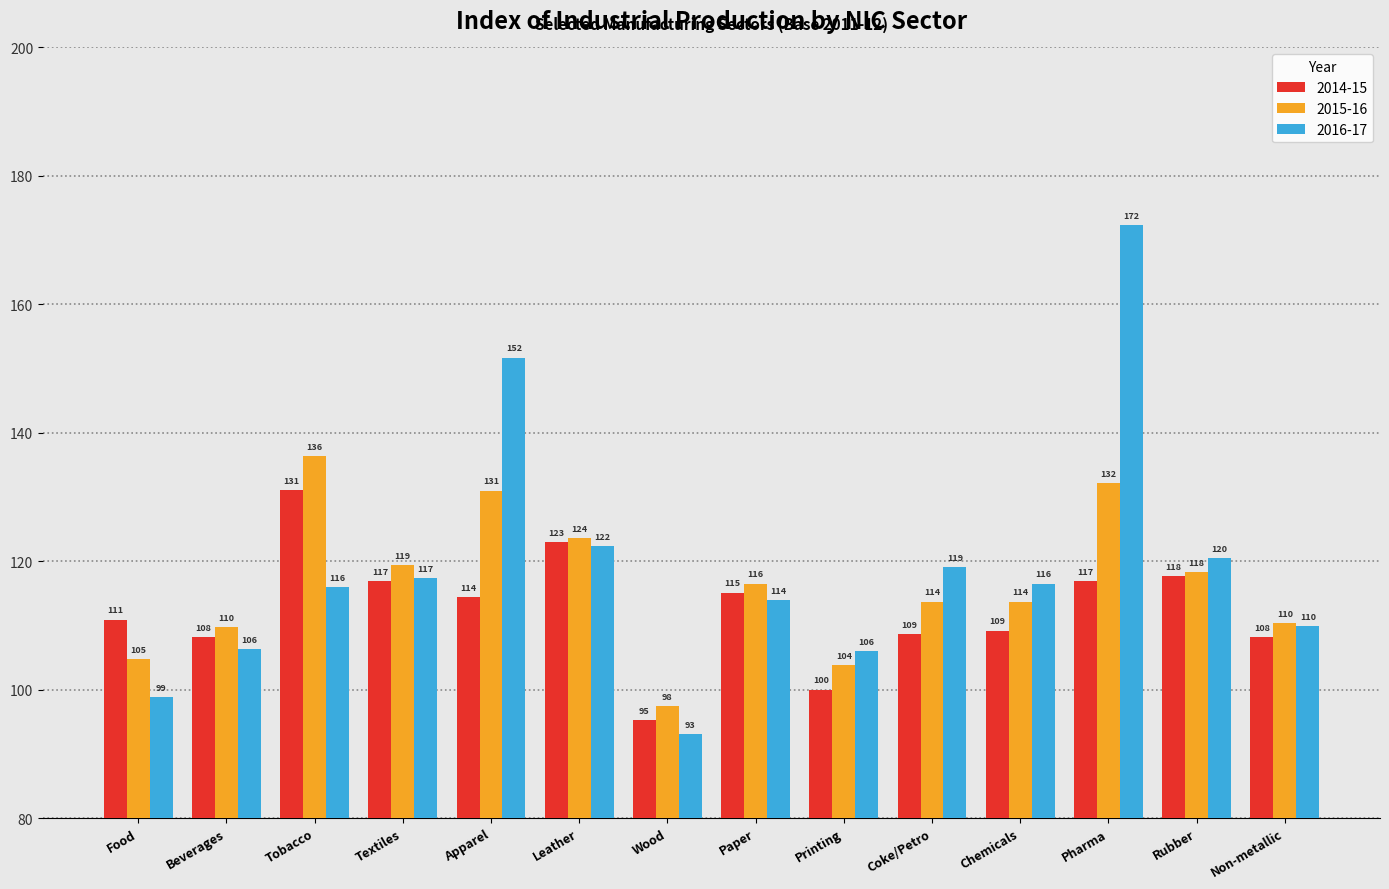

Read the 2015-16 value at Wood.

97.5